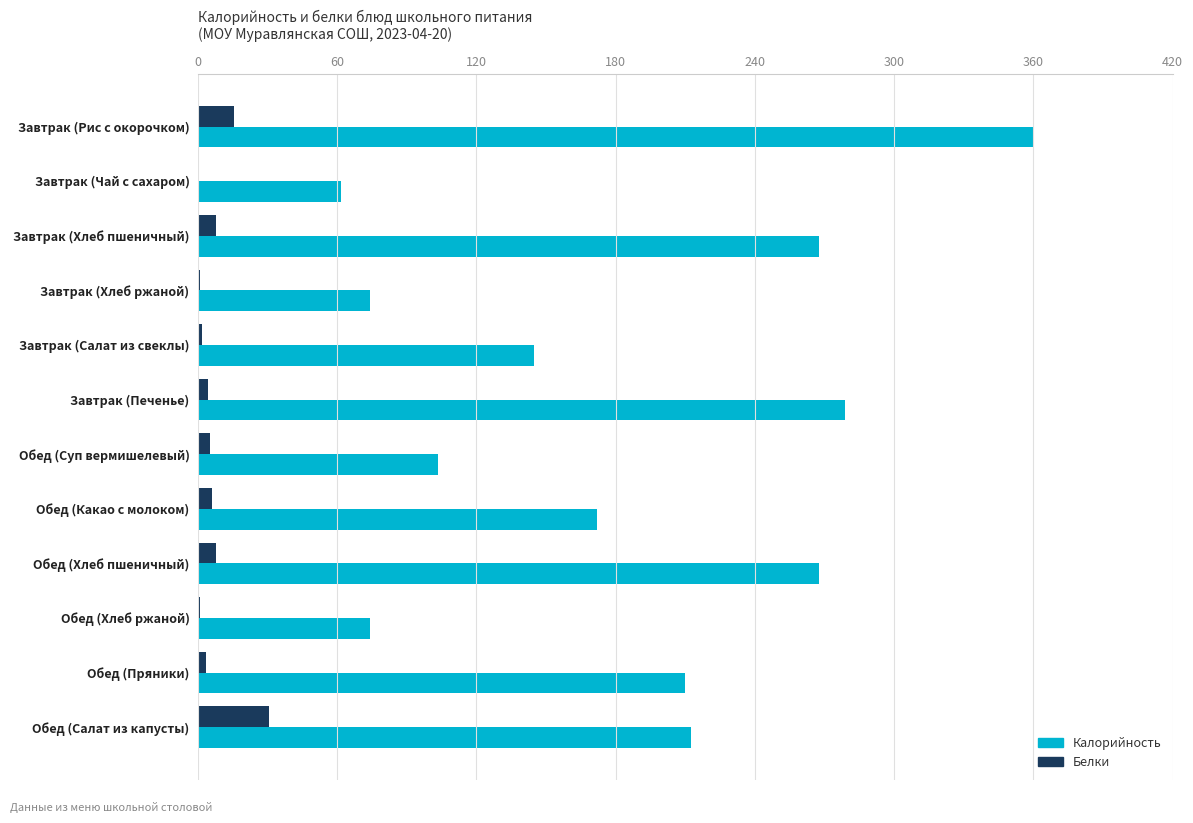

Which series has the largest total across all categories?

Калорийность